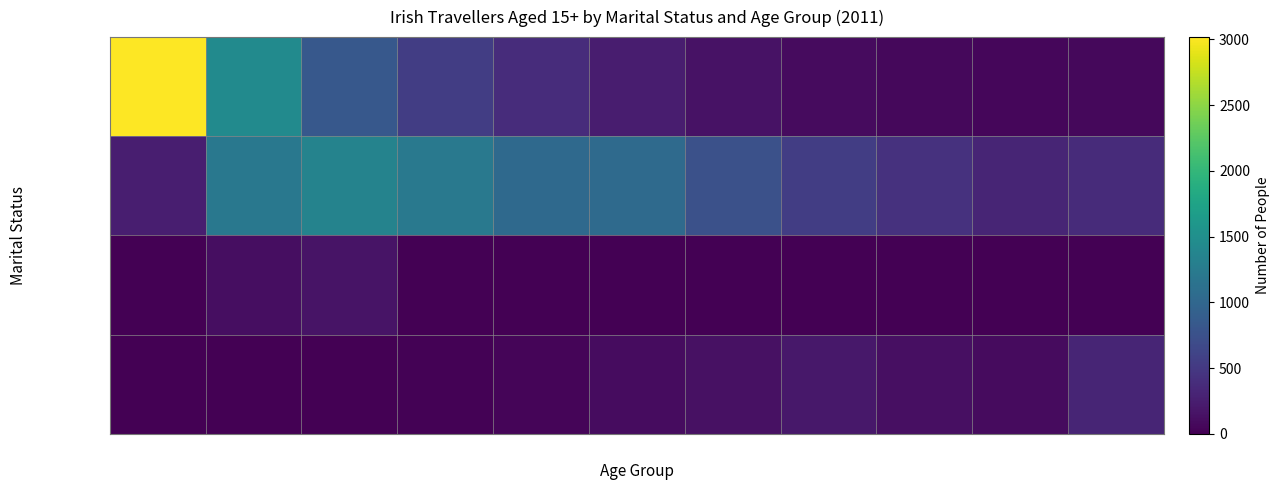

Reading left to right, list all the values displayed in this chart.

Single: 15-19=3018	20-24=1450	25-29=837	30-34=546	35-39=381	40-44=244	45-49=146	50-54=92	55-59=62	60-64=48	65+=60
Married: 15-19=250	20-24=1204	25-29=1350	30-34=1226	35-39=1034	40-44=1038	45-49=747	50-54=548	55-59=434	60-64=313	65+=366
Separated: 15-19=11	20-24=112	25-29=163	30-34=6	35-39=5	40-44=4	45-49=3	50-54=2	55-59=1	60-64=1	65+=1
Widowed: 15-19=0	20-24=6	25-29=6	30-34=21	35-39=42	40-44=100	45-49=131	50-54=193	55-59=121	60-64=90	65+=307